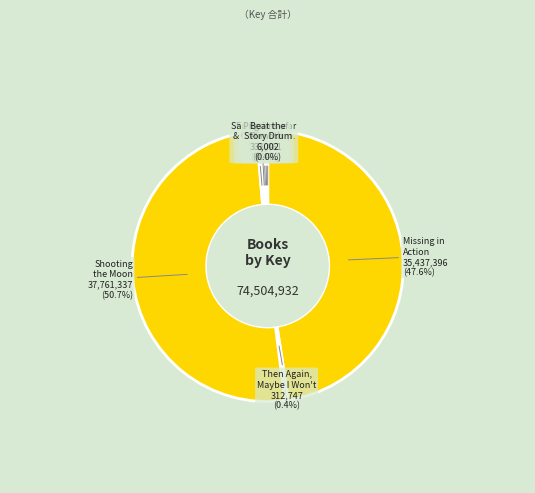

How many segments does this pie chart have?

8